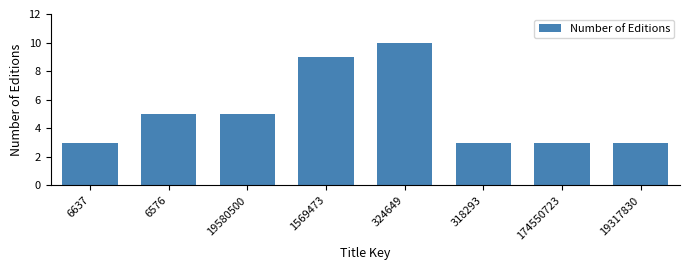

Reading left to right, extract all data points from this chart.

3	5	5	9	10	3	3	3